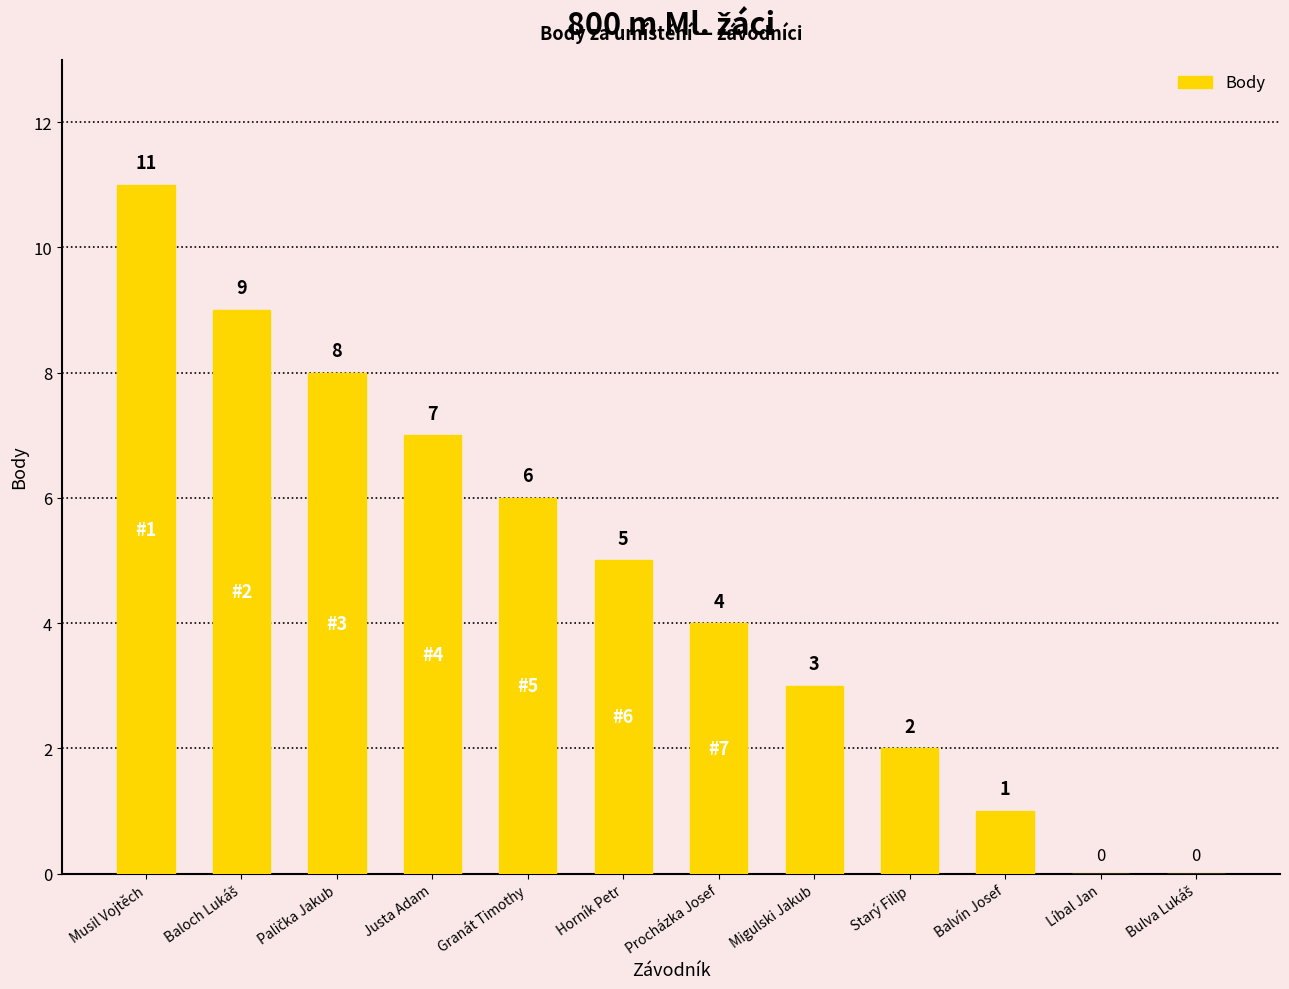

True or false: the data shows 1 at Starý Filip.

False